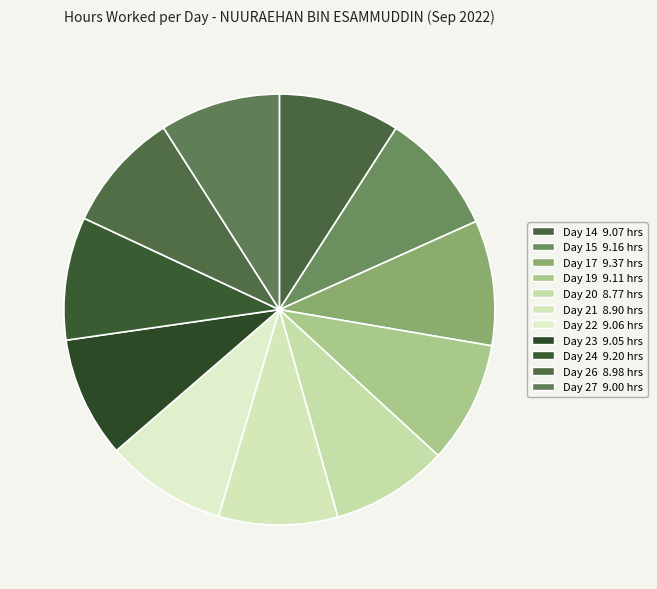

Is Day 14 the majority of the pie?

No